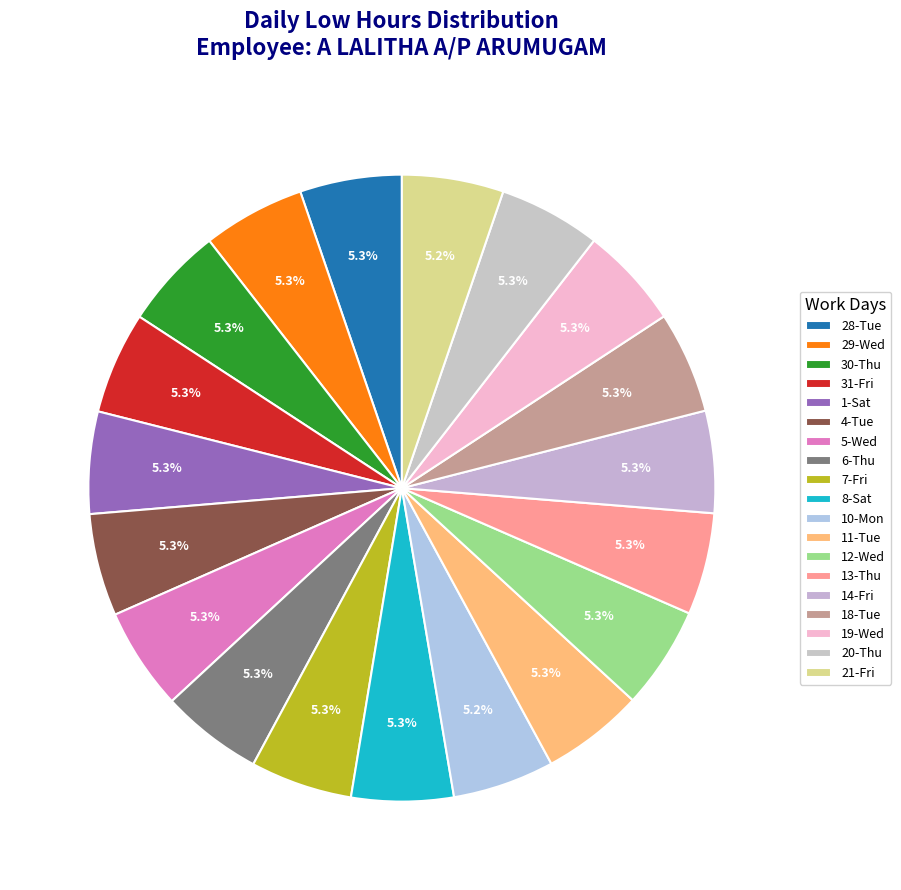

Does any single category account for the majority?

No